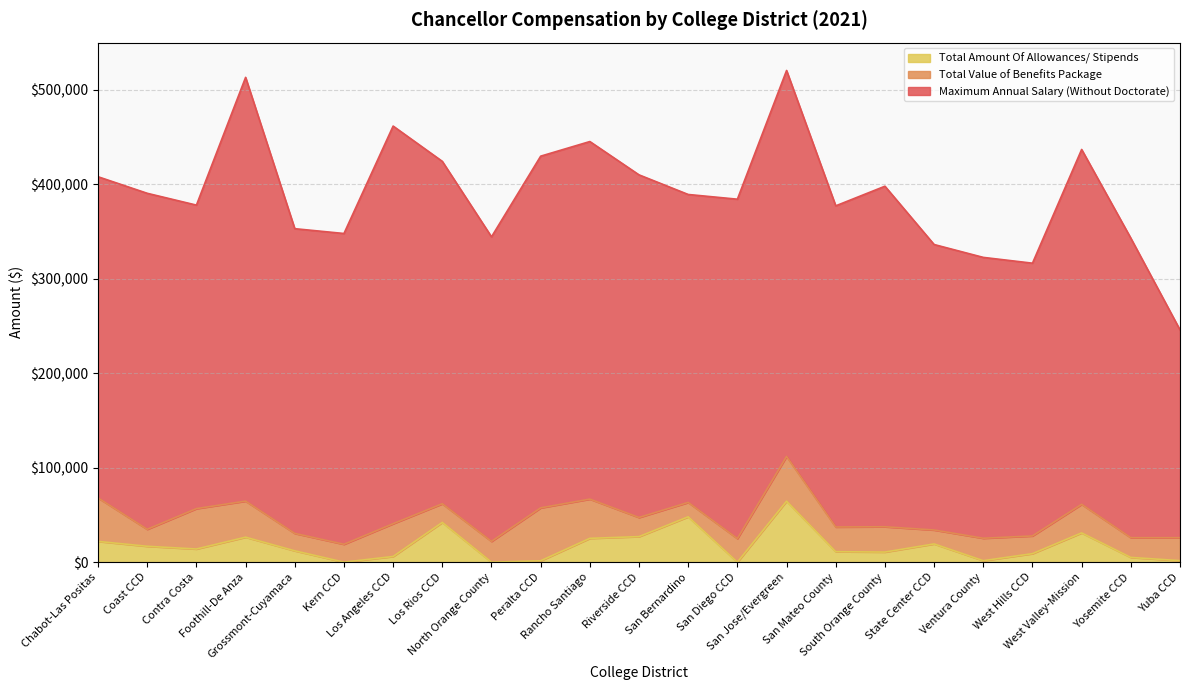

The Maximum Annual Salary (Without Doctorate) series shows 86517.7 at Ventura County. True or false?

False